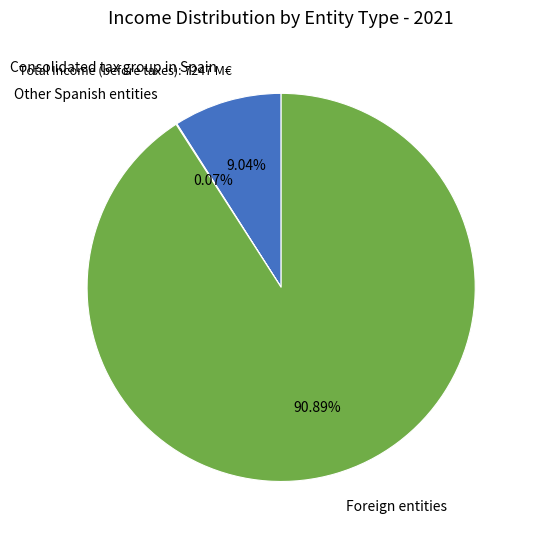

Which slice represents more than half of the pie?

Foreign entities